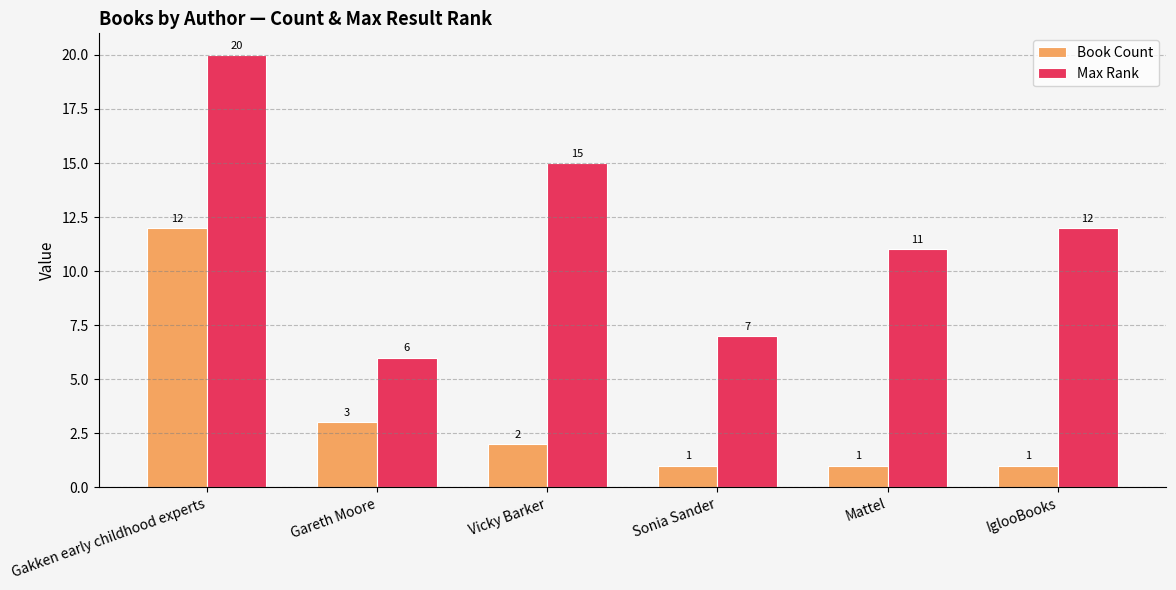

Which category has the highest value in the Max Rank series?

Gakken early childhood experts